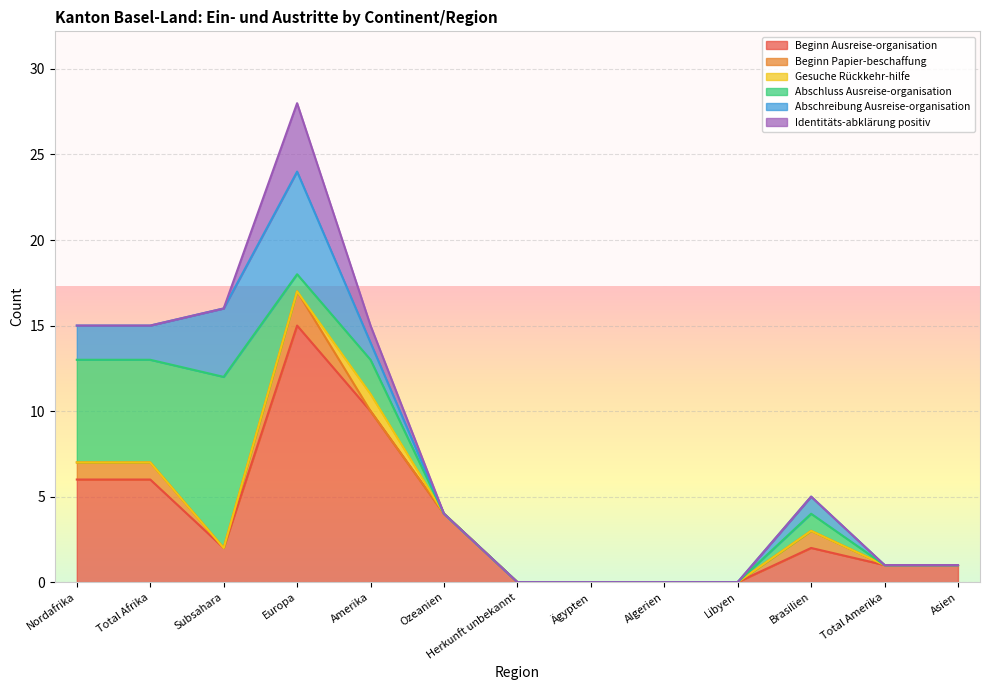

What is the sum of all Beginn Papier-beschaffung values?

5